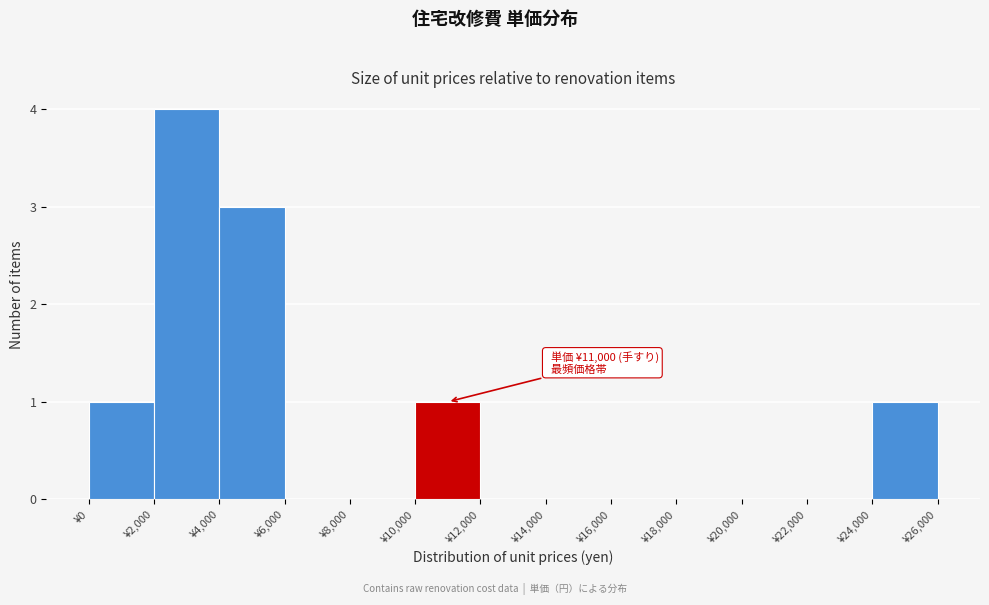

Over which range of the x-axis is the bar tallest?

2000 to 4000